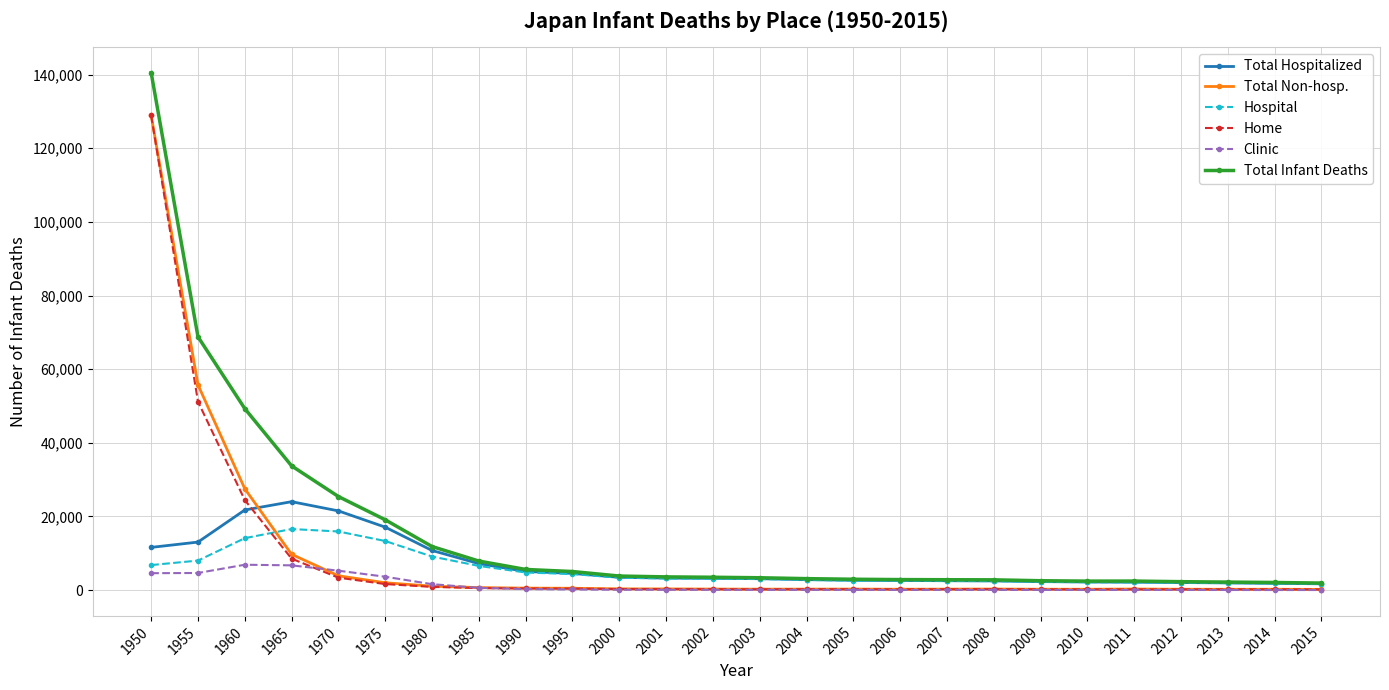

Which series has the largest range (max minus min)?

Total Infant Deaths